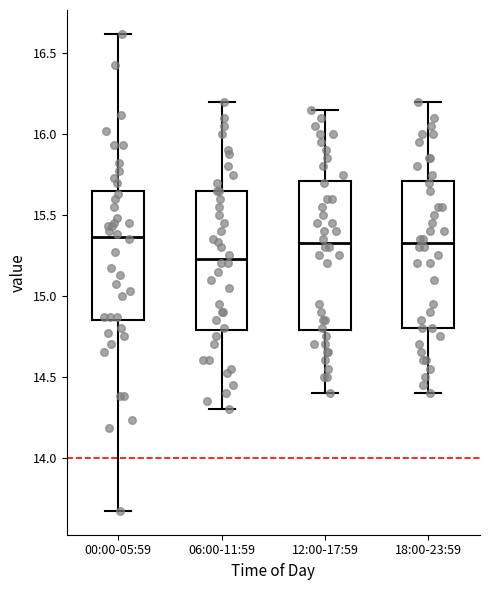

Where does the median line of the box for 12:00-17:59 sit on the y-axis? The values are not printed on the chart, so give them approximately, as read against the axis.

15.35